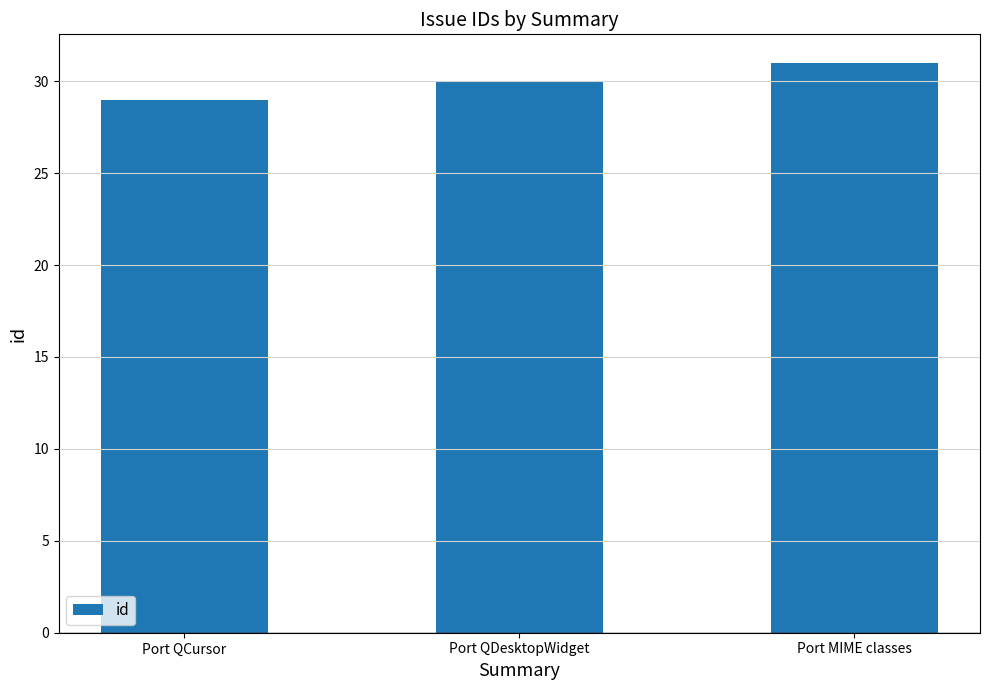

What is the smallest value displayed?

29